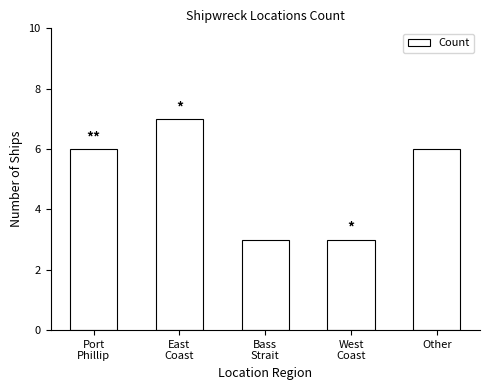

How many bars are there in total?

5